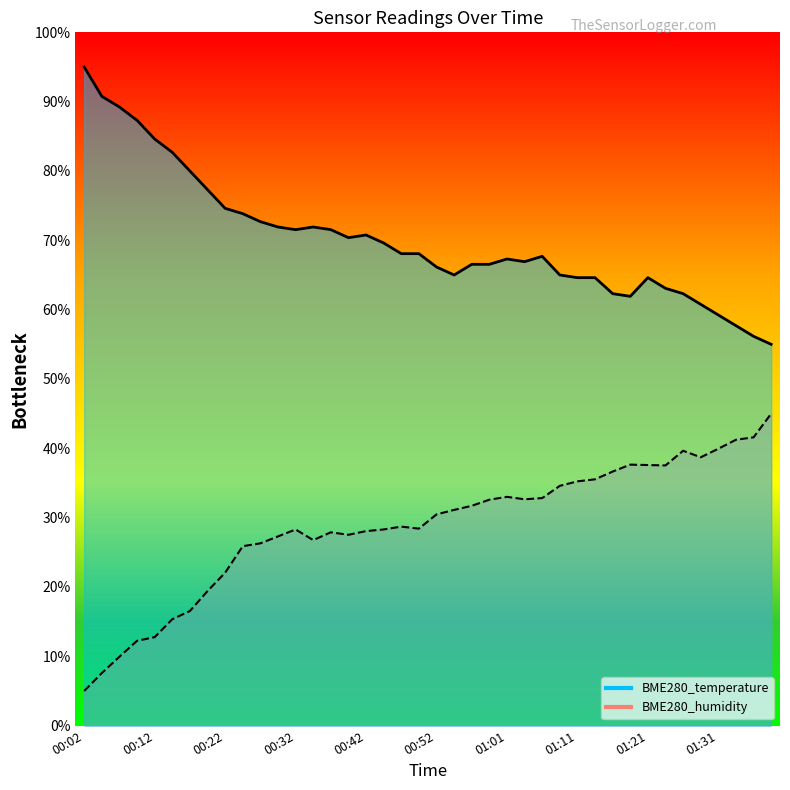

Reading left to right, list all the values displayed in this chart.

BME280_temperature: 00:02=95.0	00:04=90.8	00:07=89.2	00:09=87.3	00:12=84.6	00:14=82.7	00:17=80.0	00:19=77.3	00:22=74.6	00:24=73.8	00:26=72.7	00:29=71.9	00:32=71.5	00:34=71.9	00:37=71.5	00:39=70.4	00:42=70.8	00:44=69.6	00:47=68.1	00:49=68.1	00:52=66.2	00:54=65.0	00:56=66.5	00:59=66.5	01:01=67.3	01:04=66.9	01:06=67.7	01:09=65.0	01:11=64.6	01:14=64.6	01:16=62.3	01:19=61.9	01:21=64.6	01:23=63.1	01:26=62.3	01:28=60.8	01:31=59.2	01:33=57.7	01:36=56.2	01:38=55.0
BME280_humidity: 00:02=5.0	00:04=7.6	00:07=9.9	00:09=12.2	00:12=12.8	00:14=15.4	00:17=16.5	00:19=19.4	00:22=22.1	00:24=25.9	00:26=26.3	00:29=27.3	00:32=28.3	00:34=26.8	00:37=27.9	00:39=27.5	00:42=28.1	00:44=28.3	00:47=28.7	00:49=28.4	00:52=30.5	00:54=31.1	00:56=31.7	00:59=32.6	01:01=33.0	01:04=32.6	01:06=32.8	01:09=34.6	01:11=35.2	01:14=35.5	01:16=36.6	01:19=37.6	01:21=37.6	01:23=37.5	01:26=39.6	01:28=38.7	01:31=39.9	01:33=41.2	01:36=41.6	01:38=45.0